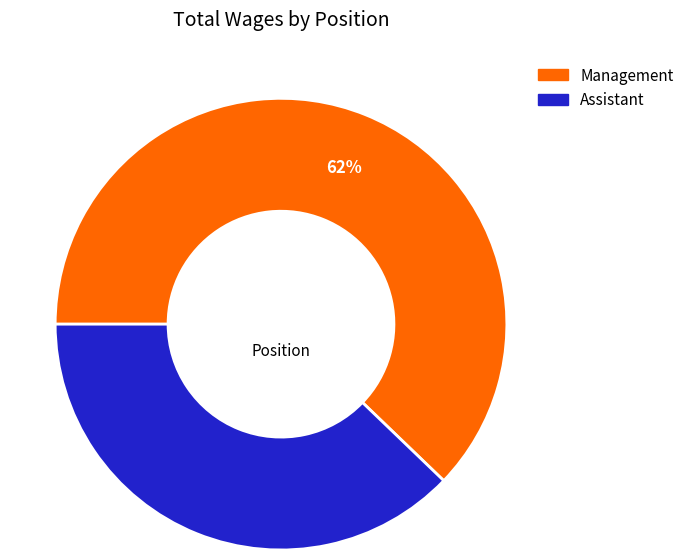

Which has a higher value, Management or Assistant?

Management